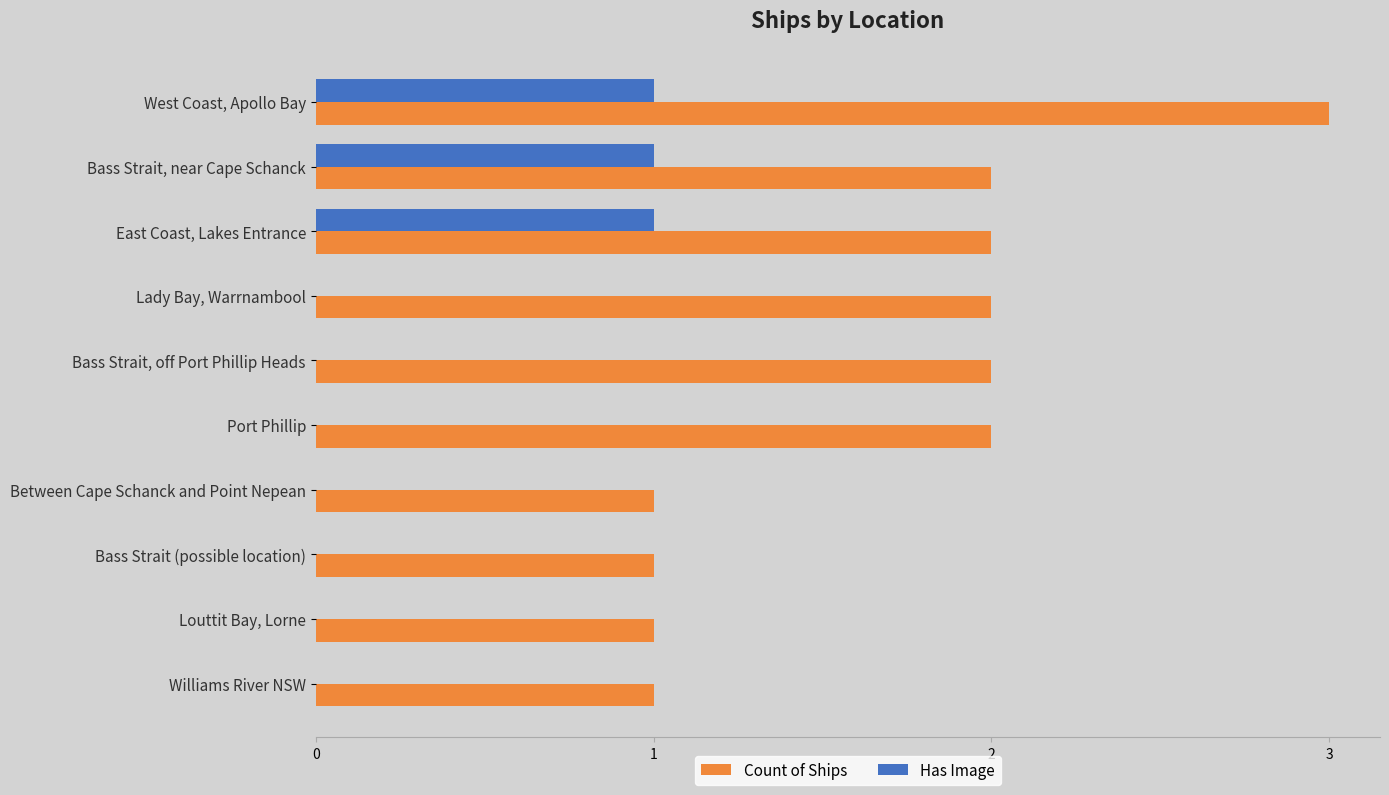

Which series changed the most between Lady Bay, Warrnambool and Between Cape Schanck and Point Nepean?

Count of Ships